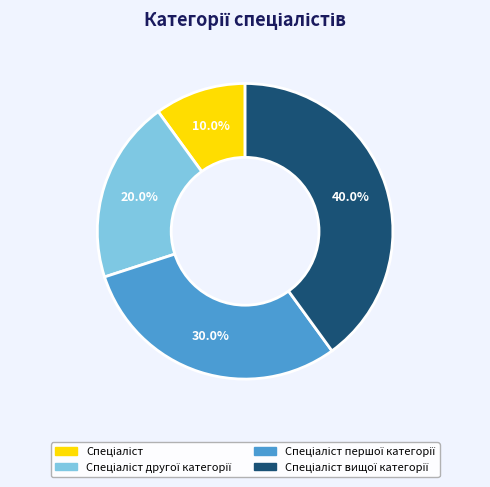

Is there a majority slice in this chart?

No